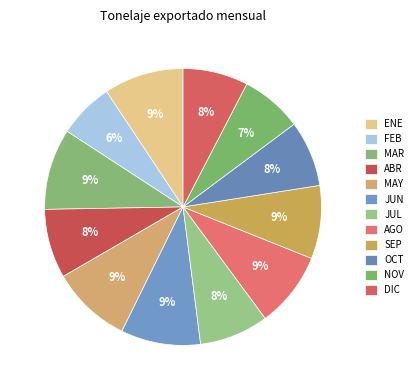

What is the total percentage of AGO and JUN?

18.1%